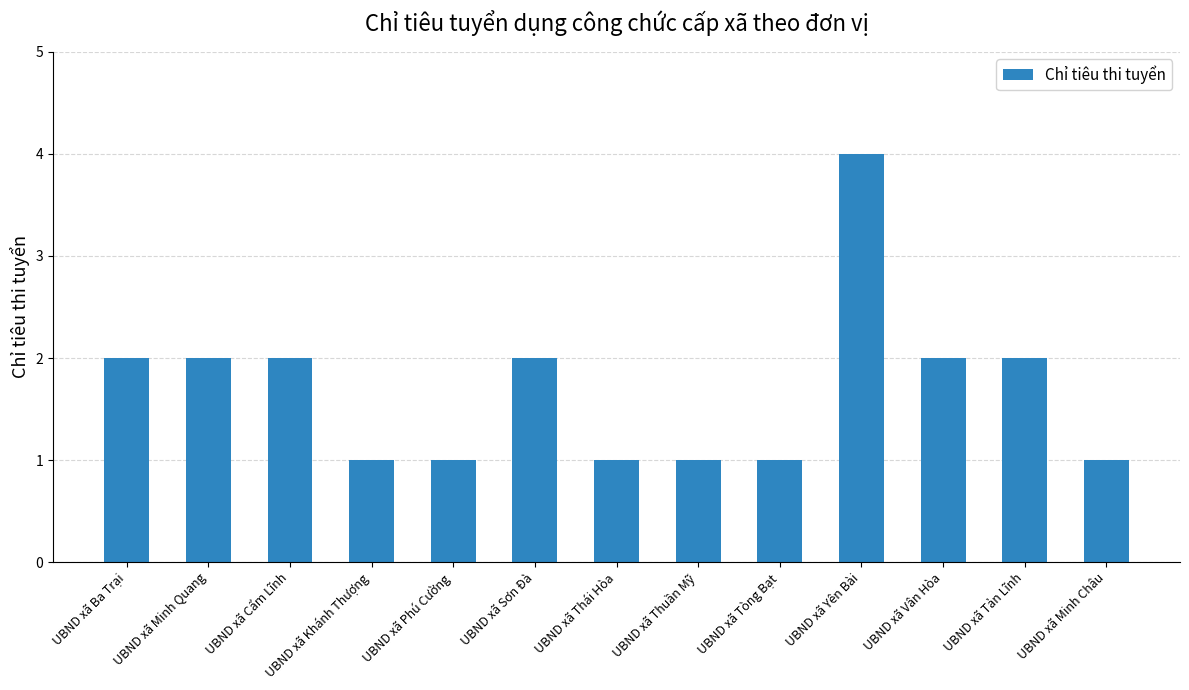

What is the sum of all values?

22